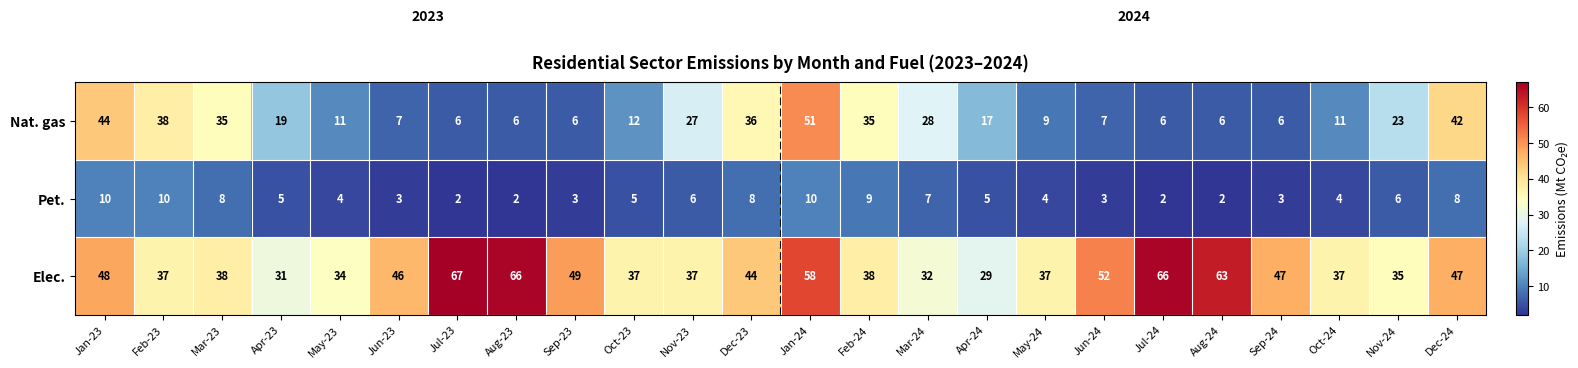

What is the sum of all Pet. values?

129